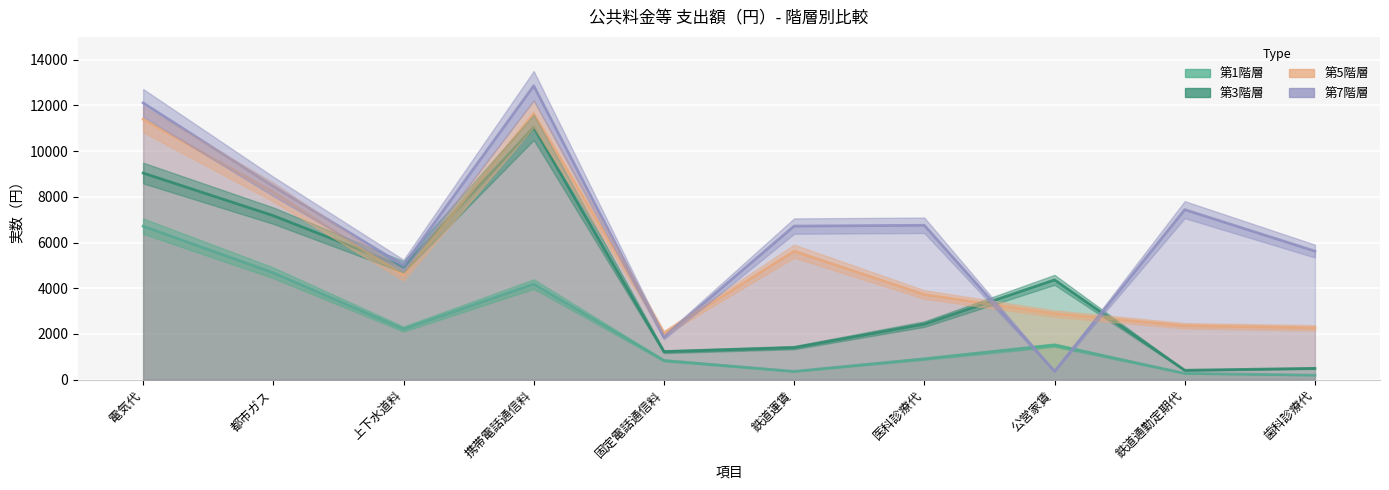

What is the approximate value of 第7階層 at 鉄道運賃, to the nearest 50?

6700